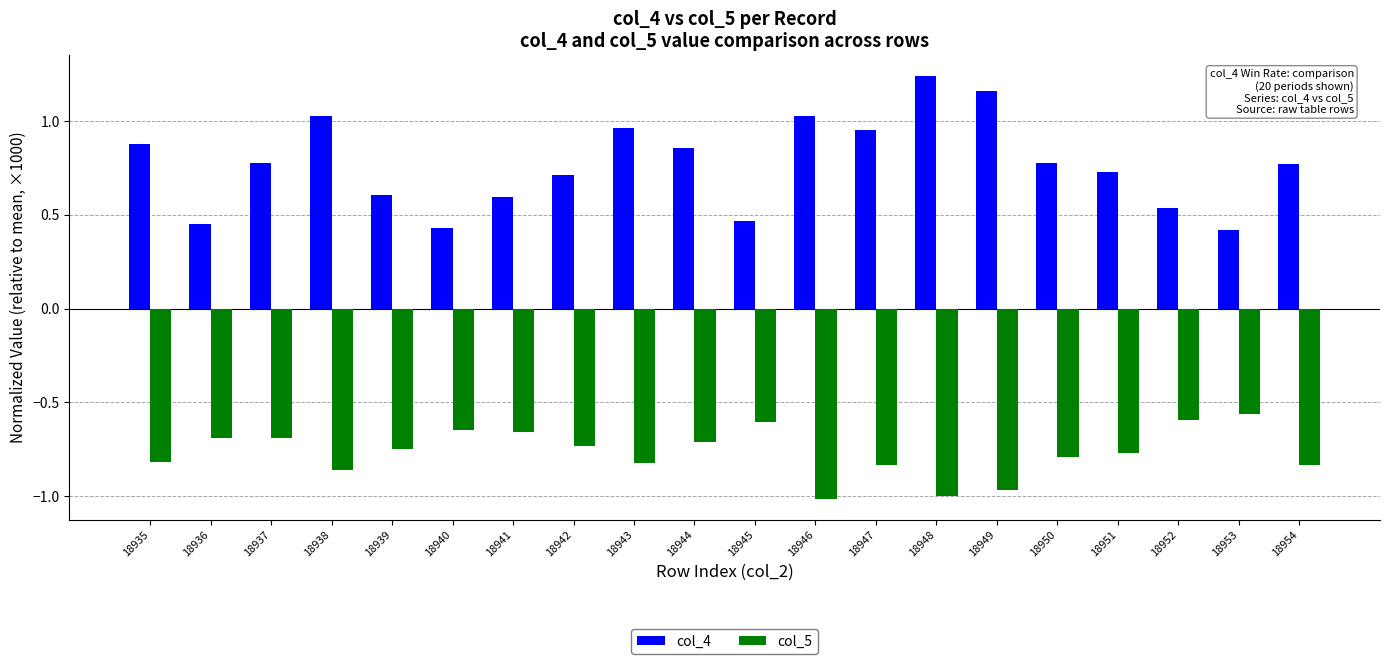

Which category has the highest value in the col_4 series?

18948